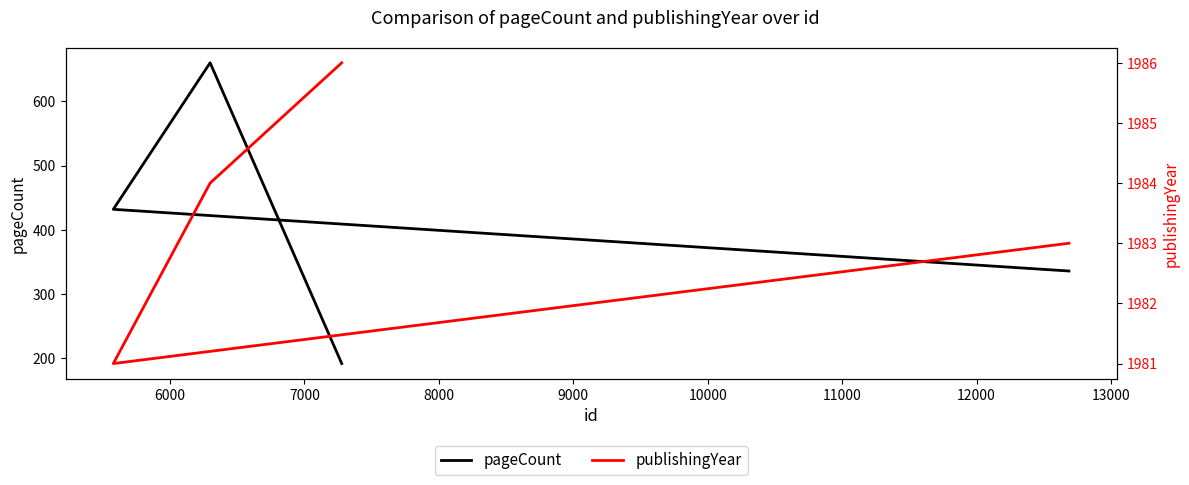

How many distinct data groups are displayed?

2